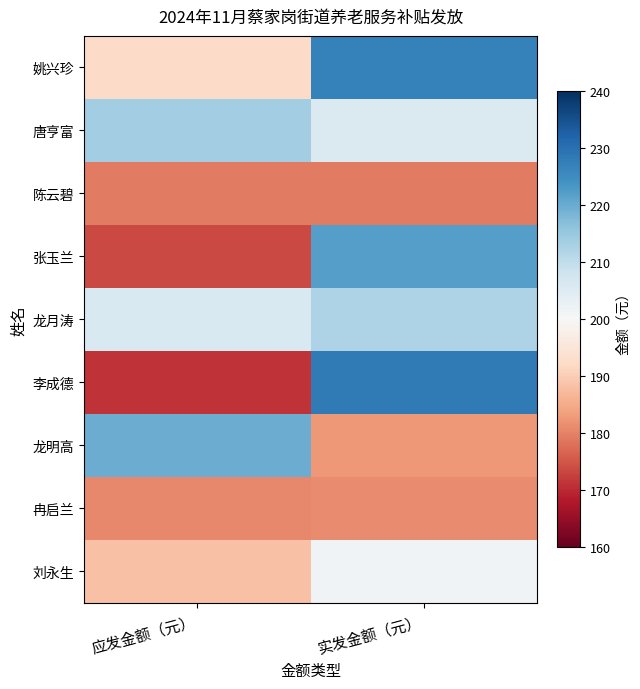

Reading left to right, extract all data points from this chart.

姚兴珍: 应发金额（元）=192.5	实发金额（元）=227.0
唐亨富: 应发金额（元）=213.9	实发金额（元）=205.9
陈云碧: 应发金额（元）=179.4	实发金额（元）=179.4
张玉兰: 应发金额（元）=173.5	实发金额（元）=222.0
龙月涛: 应发金额（元）=206.1	实发金额（元）=212.5
李成德: 应发金额（元）=171.2	实发金额（元）=228.2
龙明高: 应发金额（元）=219.9	实发金额（元）=182.7
冉启兰: 应发金额（元）=180.9	实发金额（元）=181.0
刘永生: 应发金额（元）=188.3	实发金额（元）=201.5